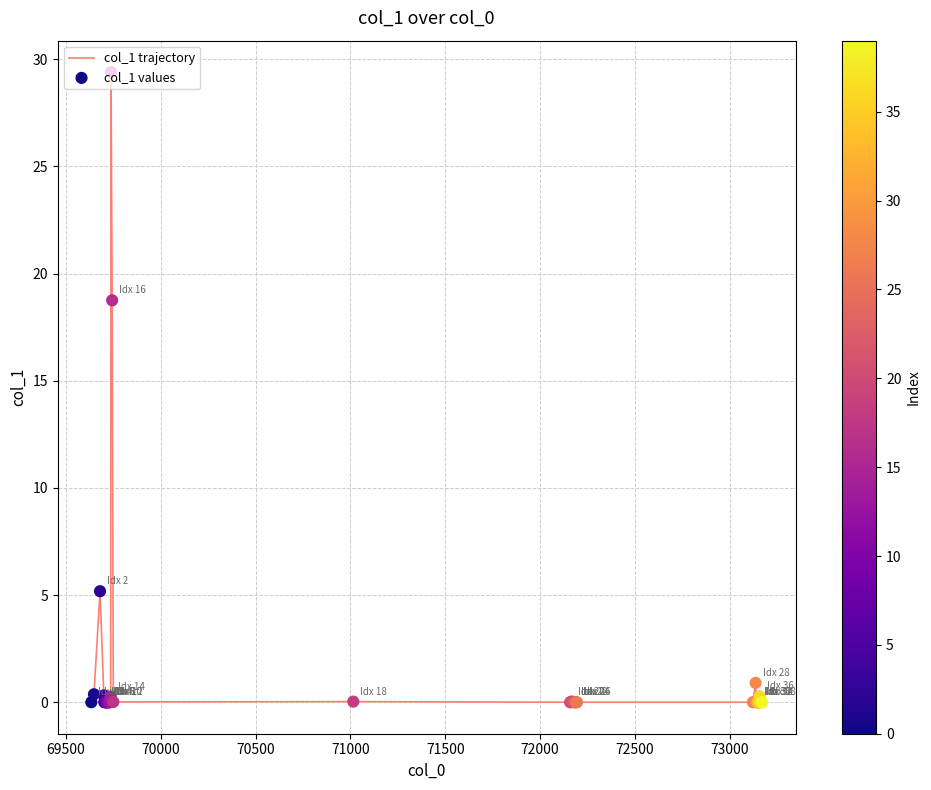

What is the difference between the maximum and minimum values?

29.4